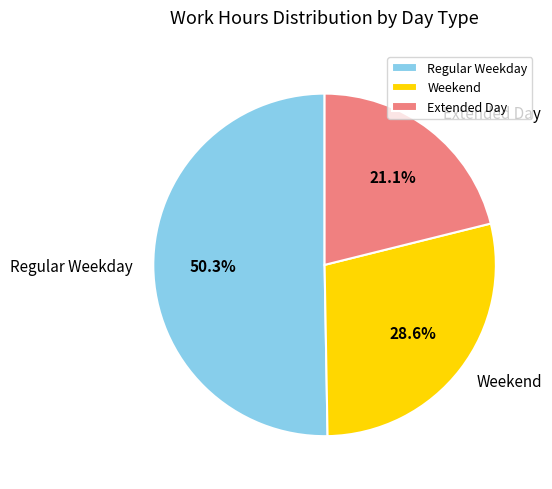

How many segments does this pie chart have?

3